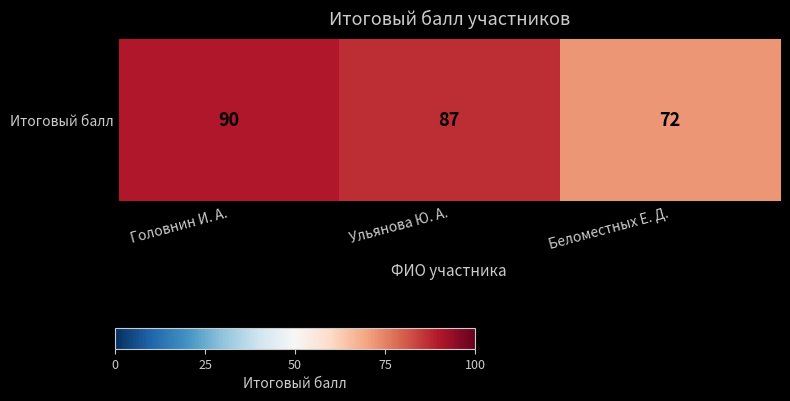

What value does the data have at Головнин И. А.?

90